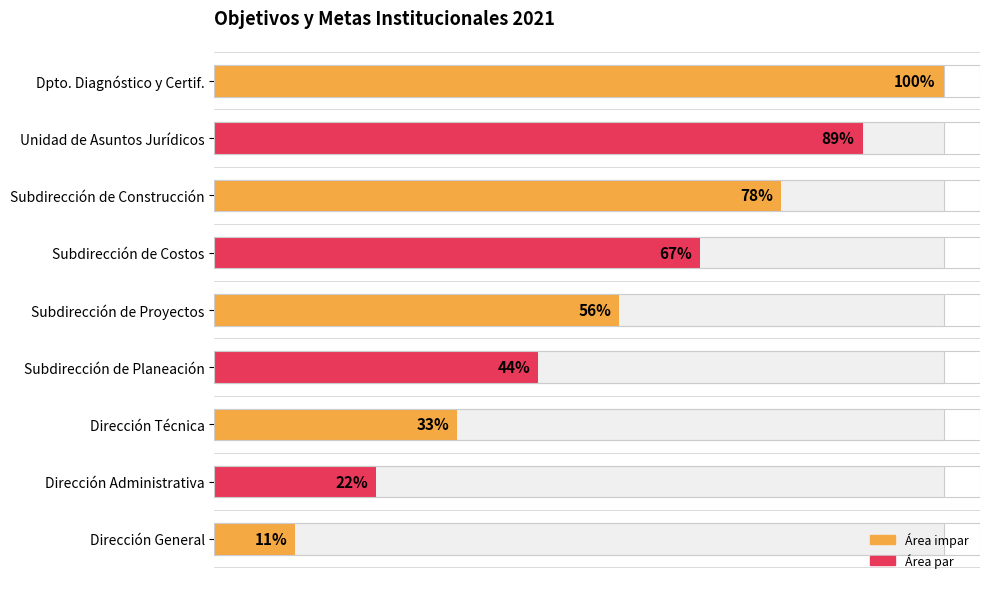

What is the ratio of the value at Departamento de Diagnostico y Certificación to the value at Dirección Técnica?

3.0